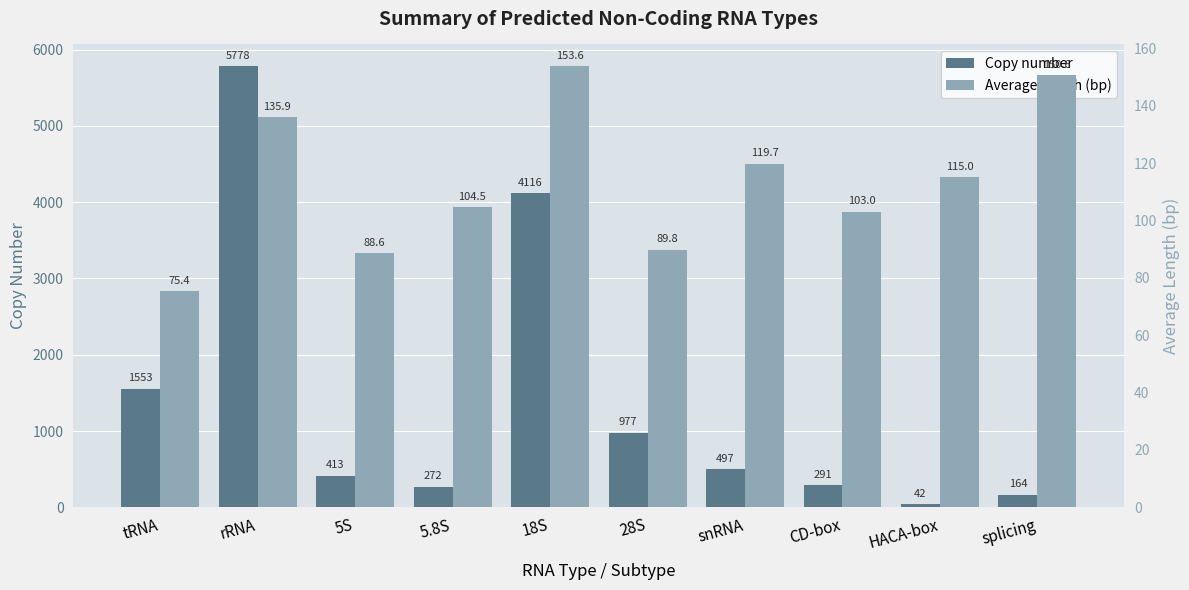

How many data points does each series have?

10